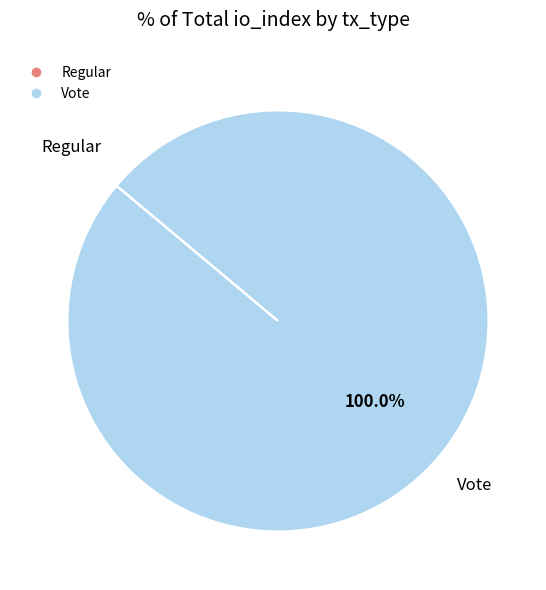

Which category has the biggest portion of the pie?

Vote